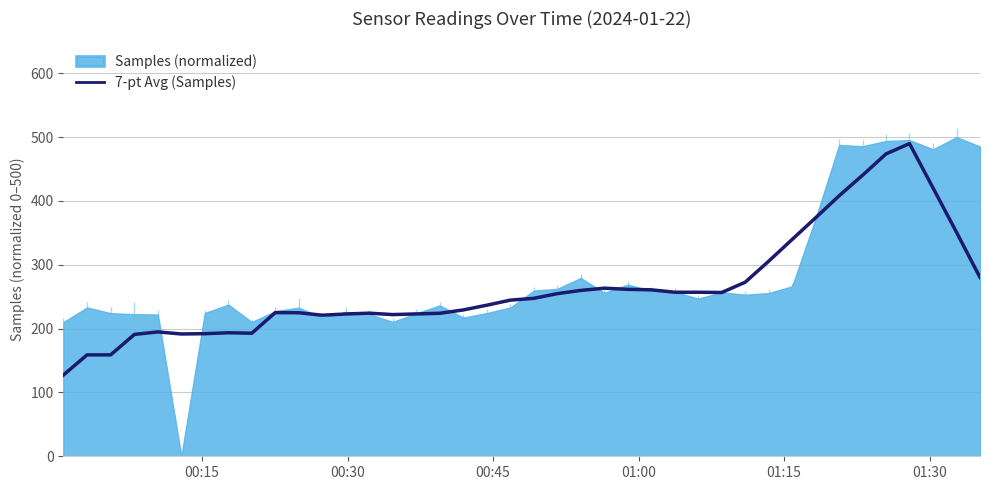

What is the minimum value for 7-pt Avg (Samples)?

127.1